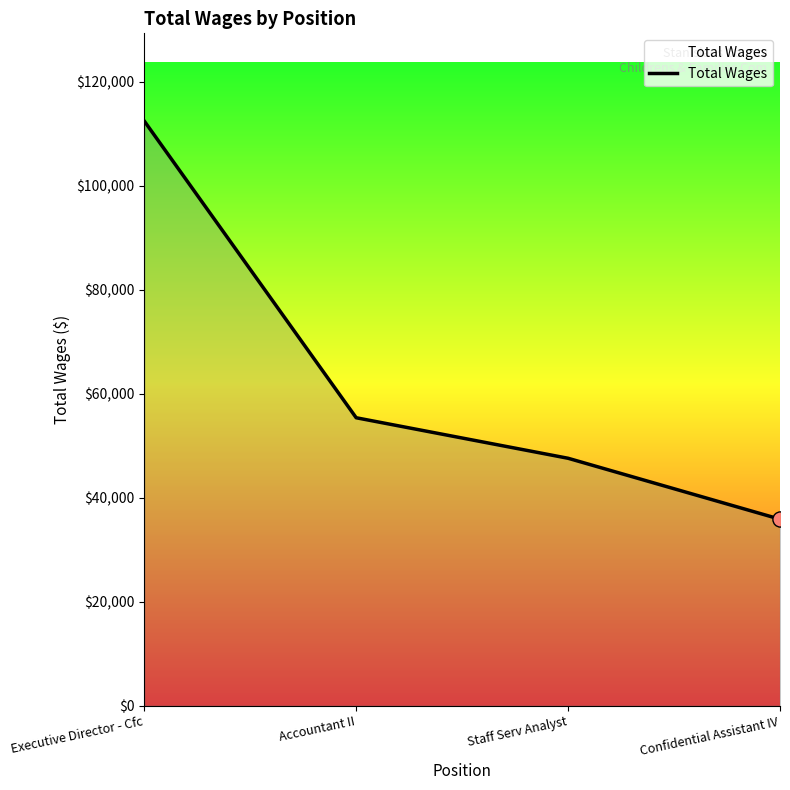

Between Accountant II and Confidential Assistant IV, which is larger?

Accountant II